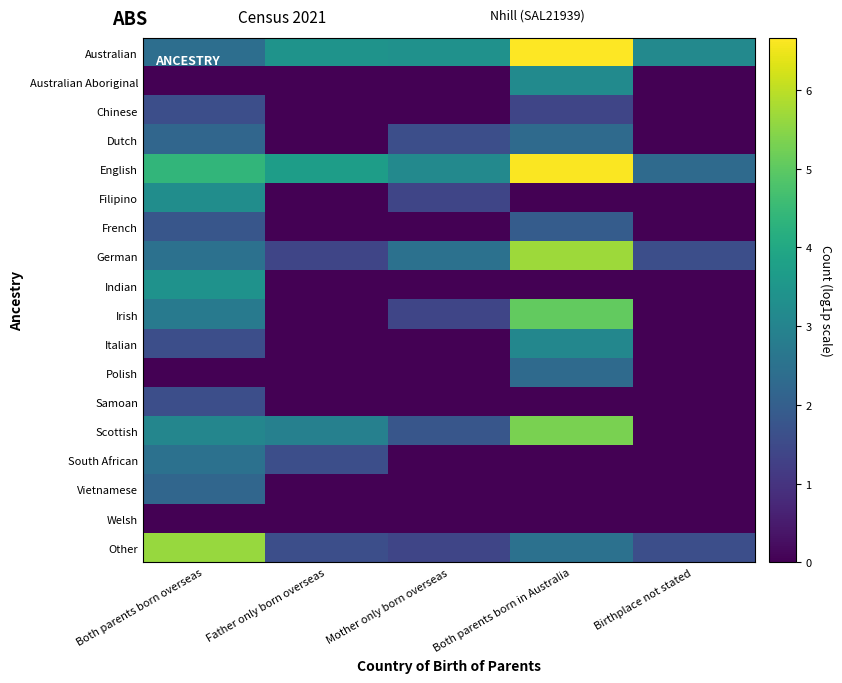

How many series are shown in this chart?

18